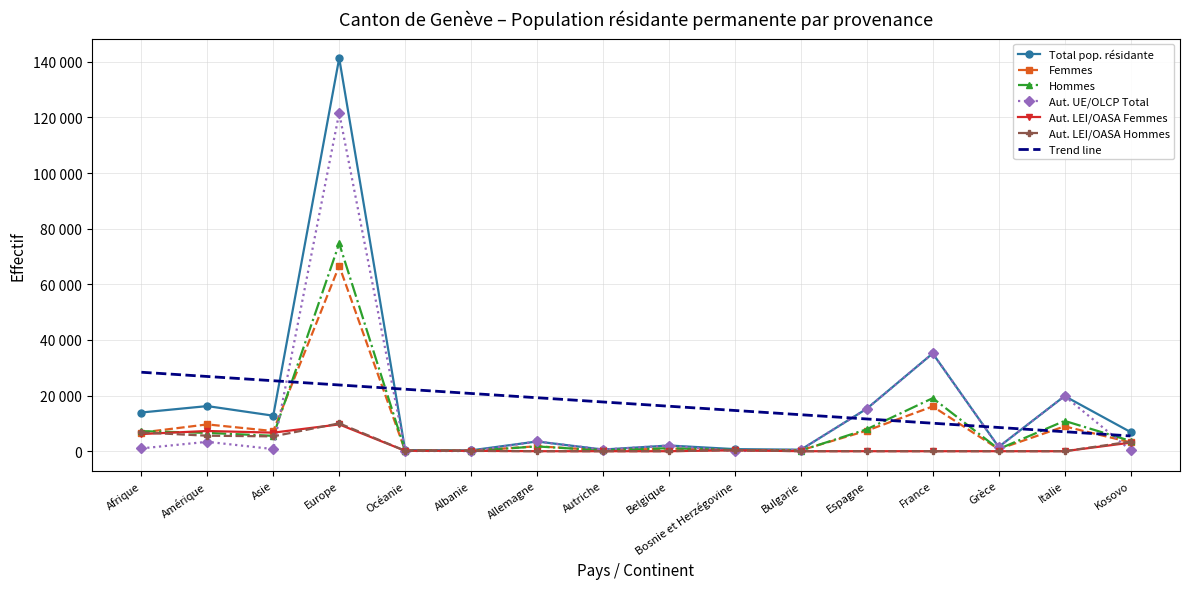

What are all the series names shown in the legend?

Total pop. résidante, Femmes, Hommes, Aut. UE/OLCP Total, Aut. LEI/OASA Femmes, Aut. LEI/OASA Hommes, Trend line